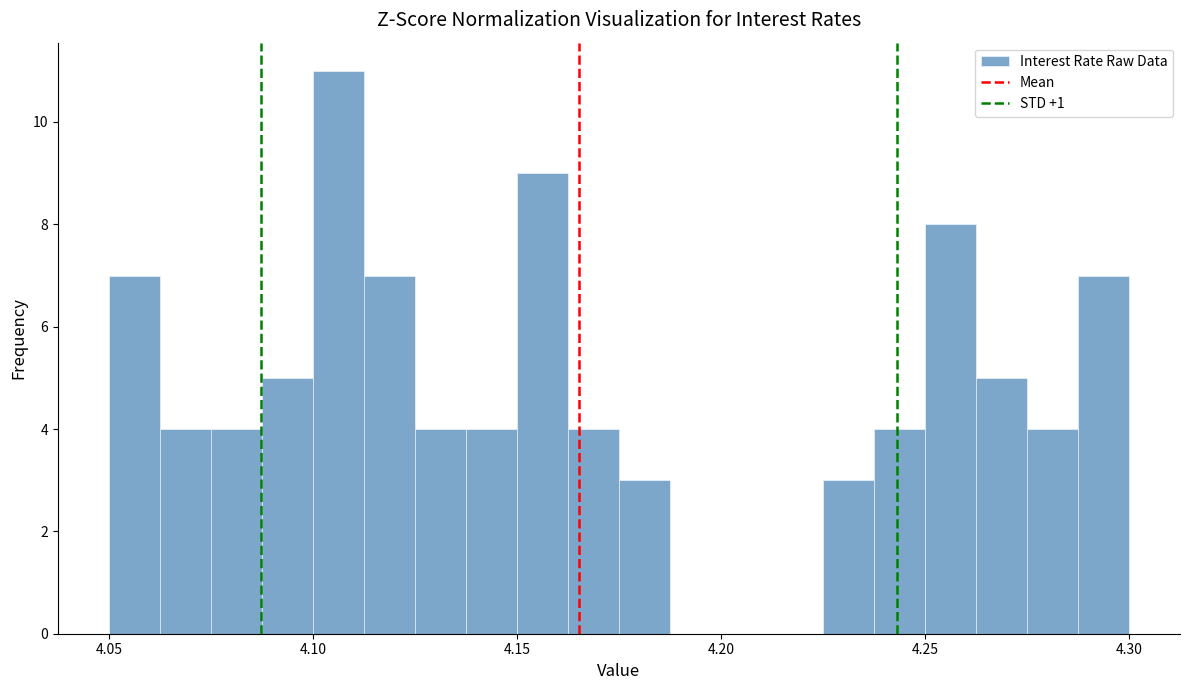

Around what value on the x-axis is the tallest bar? Give the approximate position of its centre, as read against the axis.

4.105